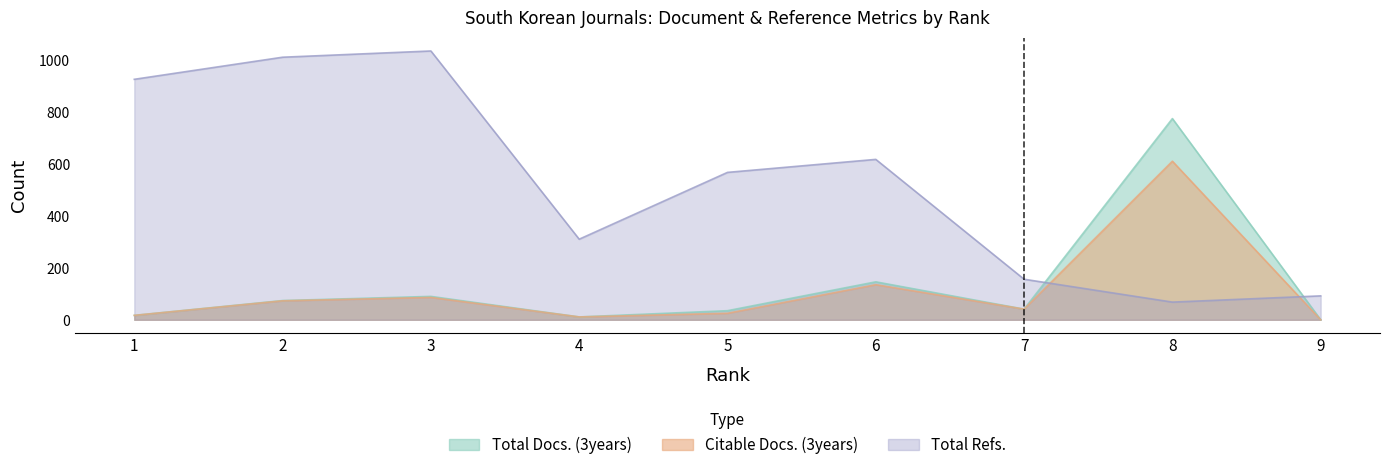

Rank the categories by Total Docs. (3years) value from highest to lowest.

8, 6, 3, 2, 7, 5, 1, 4, 9